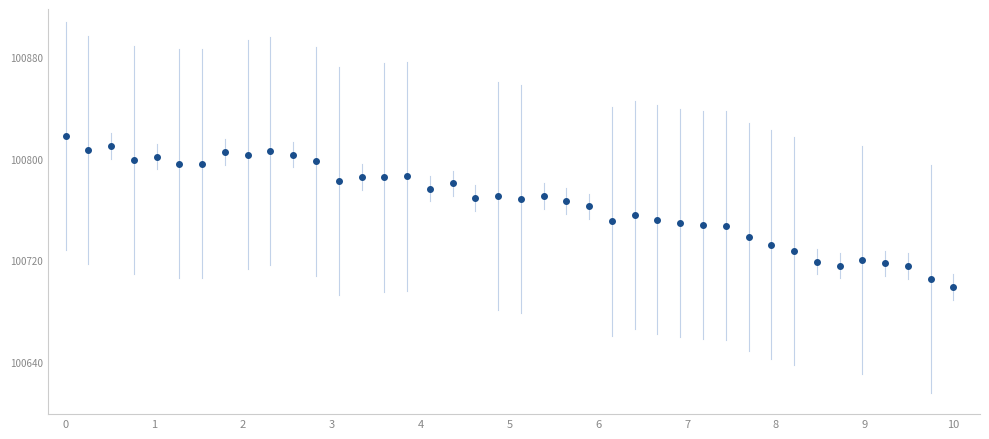

What is the range of X values (max minus min)?

10.0